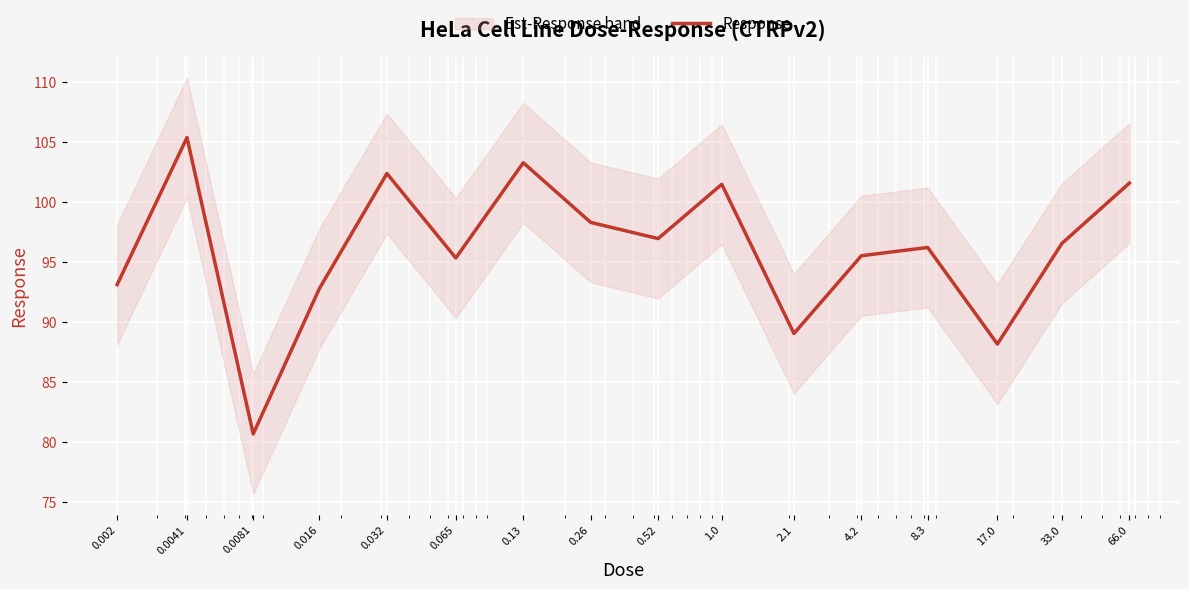

List the labels in order of value, smallest first.

0.0081, 17.0, 2.1, 0.016, 0.002, 0.065, 4.2, 8.3, 33.0, 0.52, 0.26, 1.0, 66.0, 0.032, 0.13, 0.0041